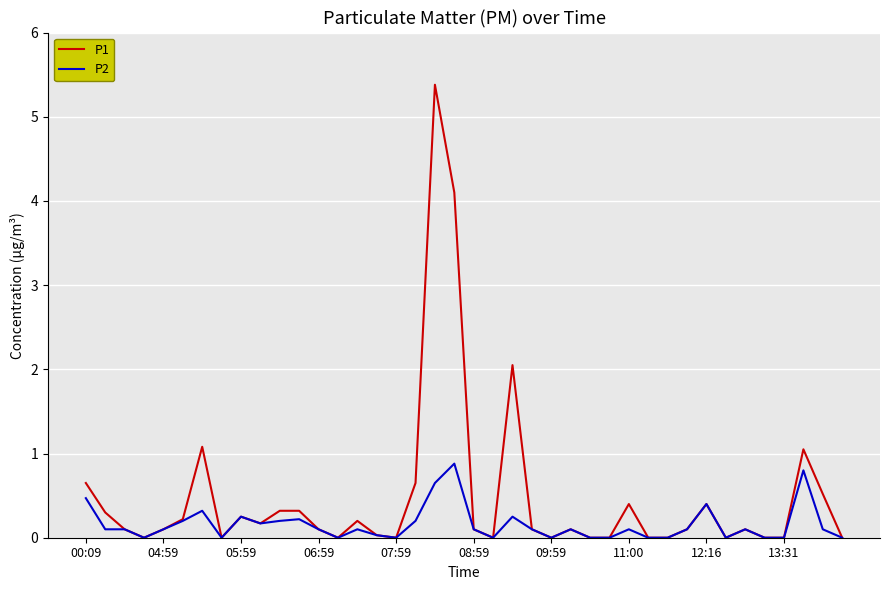

How many lines are shown in the chart?

2